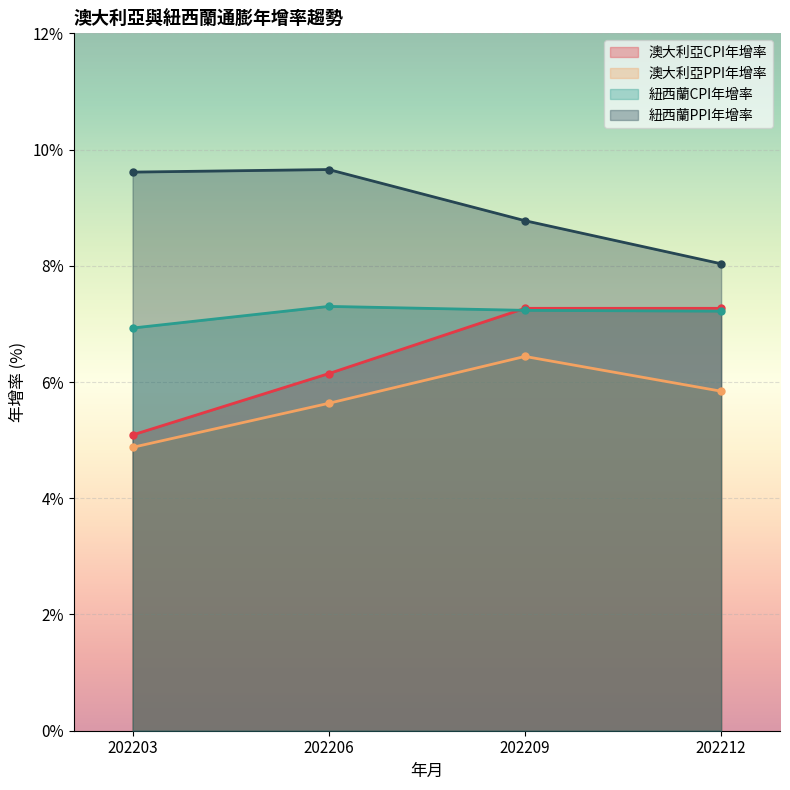

What is the difference between the 澳大利亞CPI年增率 values at 202212 and 202206?

1.1